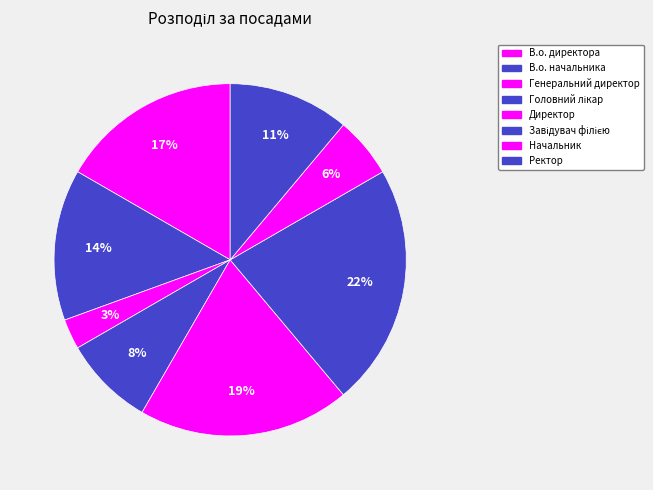

The Директор slice represents 28% of the pie. True or false?

False